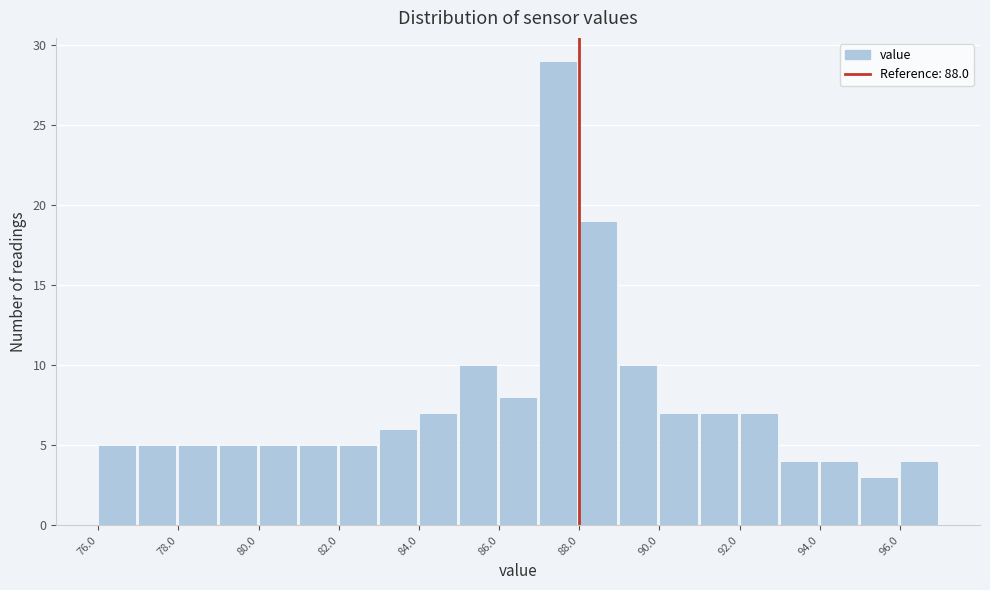

How tall is the bar that spans 92 to 93 on the x-axis? The values are not printed on the chart, so give them approximately, as read against the axis.

7